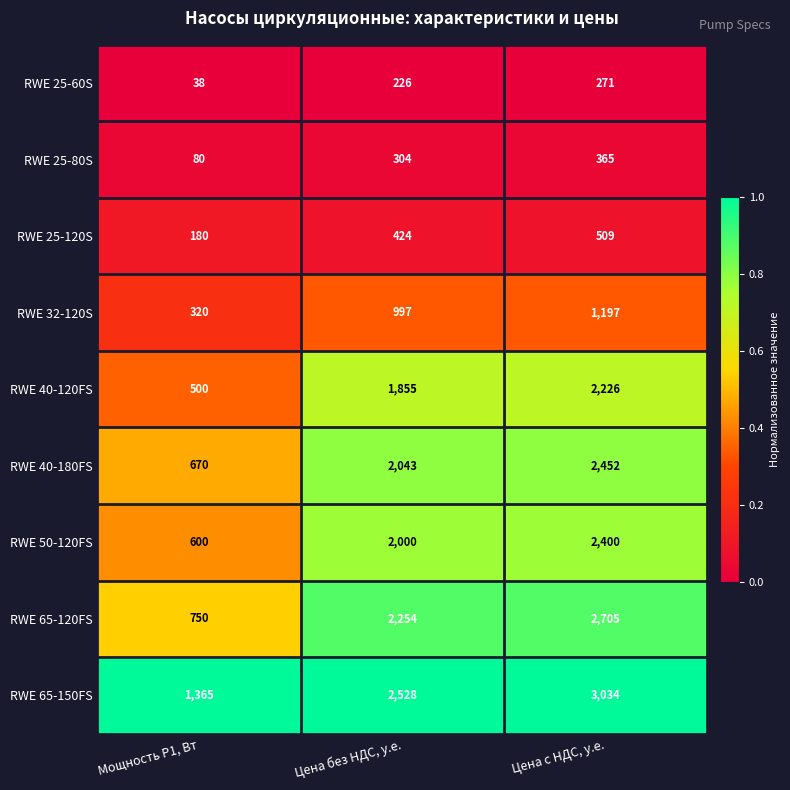

What is the minimum value shown in the chart?

38